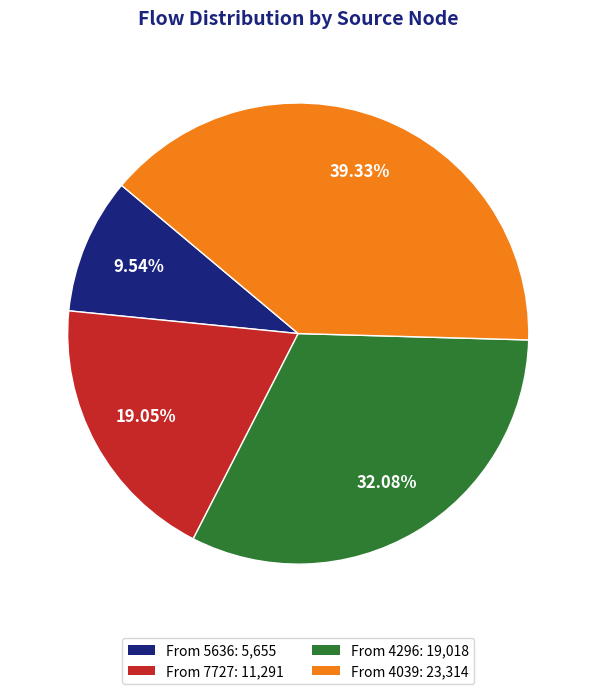

Rank the categories by value from lowest to highest.

From 5636: 5,655, From 7727: 11,291, From 4296: 19,018, From 4039: 23,314